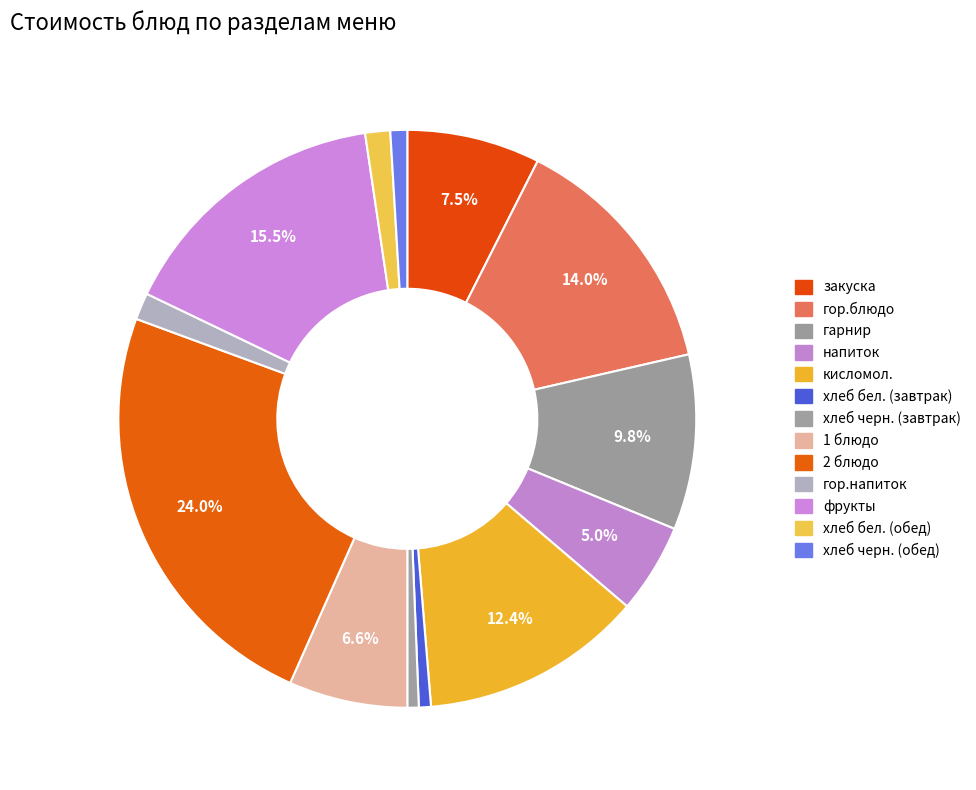

How many slices are in this pie chart?

13